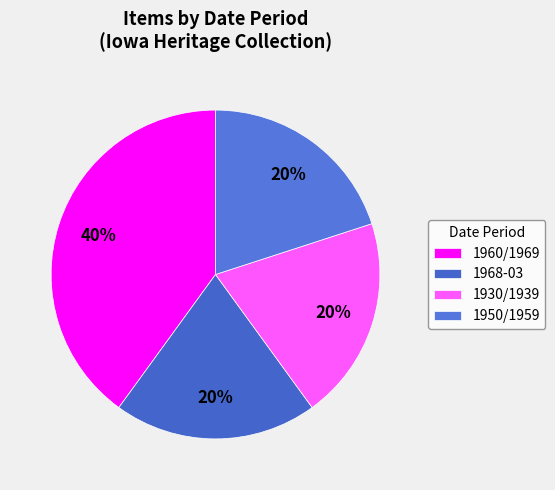

Which category has the biggest portion of the pie?

1960/1969